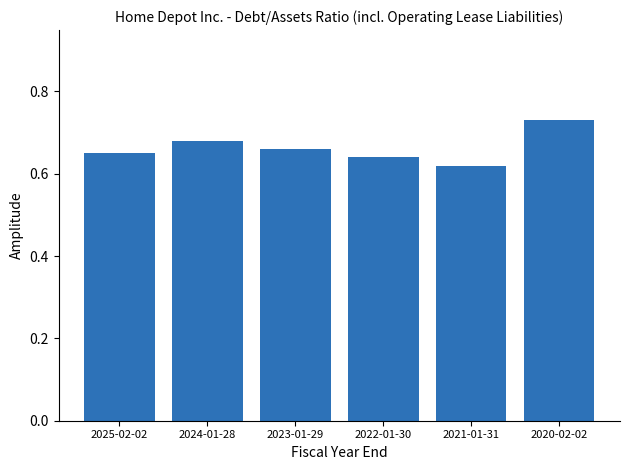

What position from the right is 2025-02-02?

6